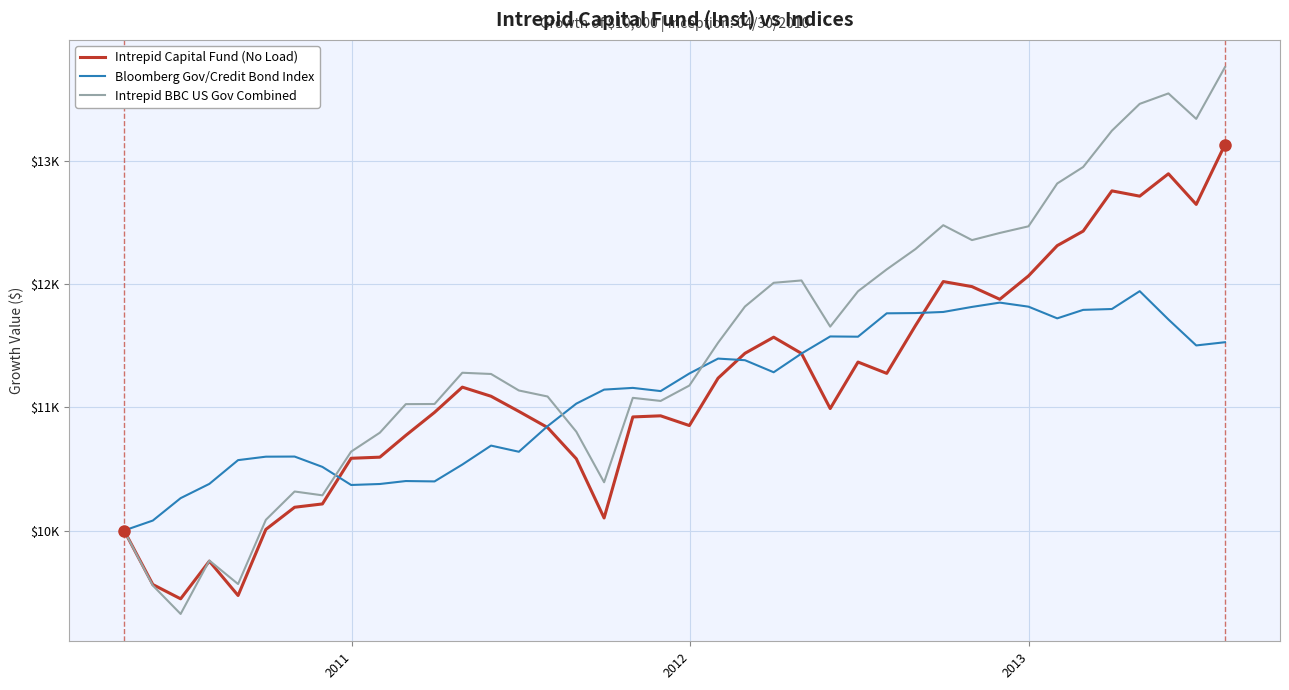

Does the chart have visible grid lines?

Yes